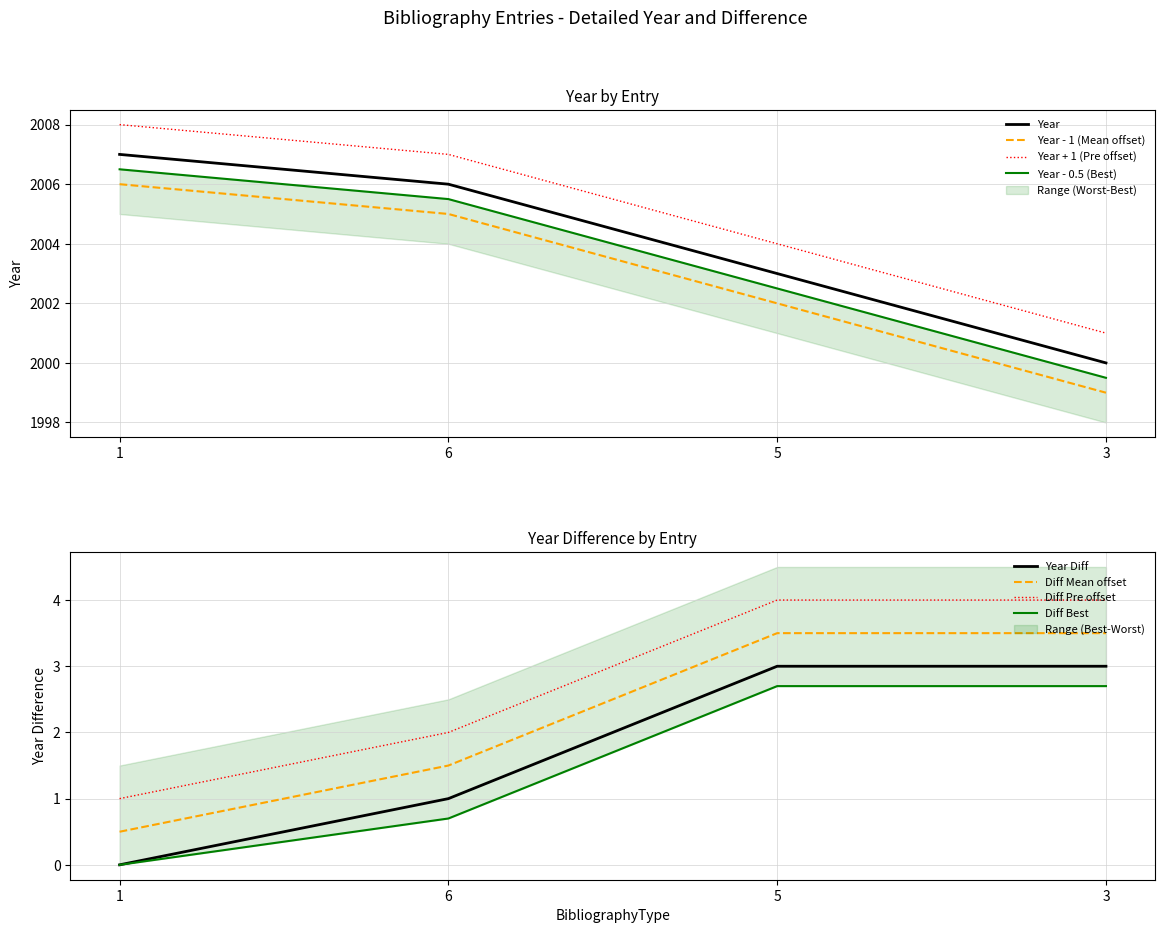

At which label does the data first exceed 2006?

1